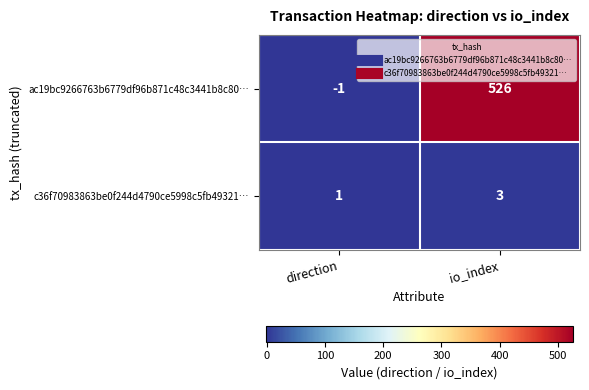

What is the spread (max minus min) of values at direction?

2